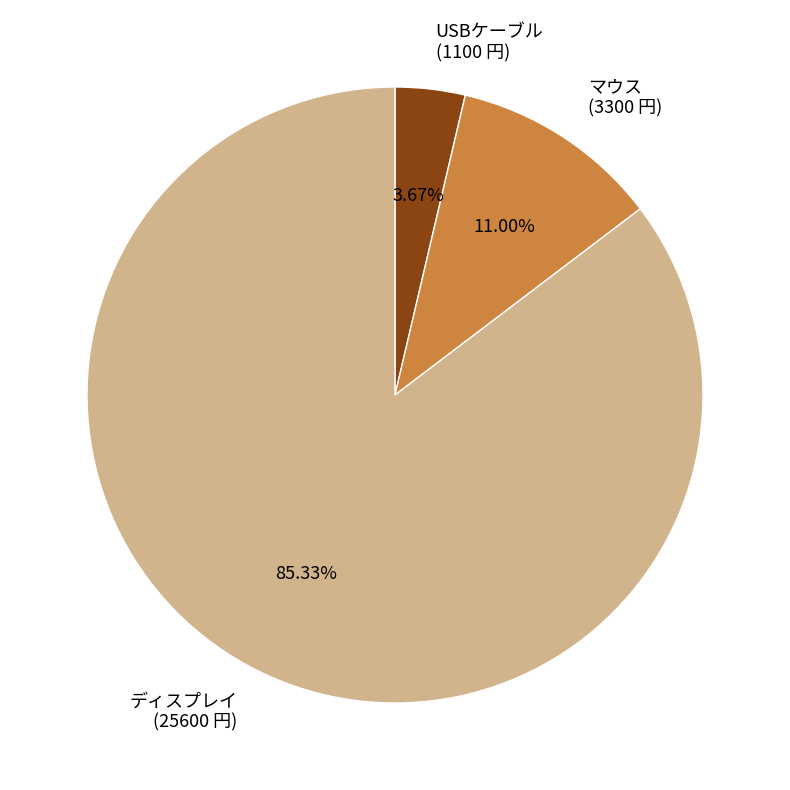

Is there any slice that represents more than half of the pie?

Yes